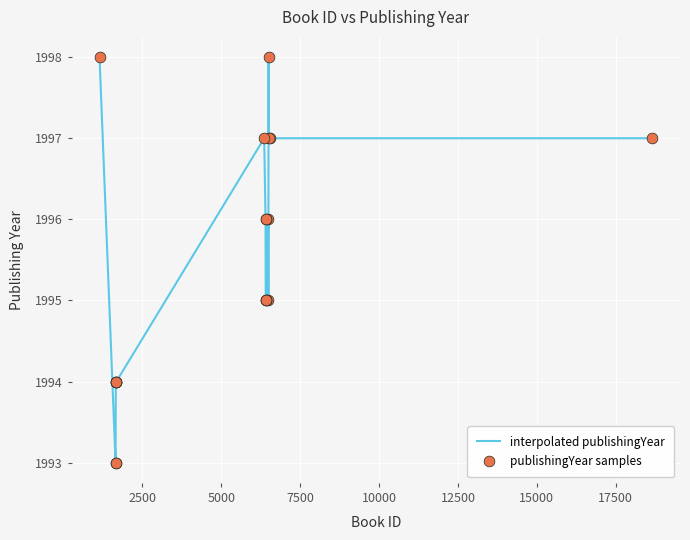

What is the difference between the maximum and minimum values?

5